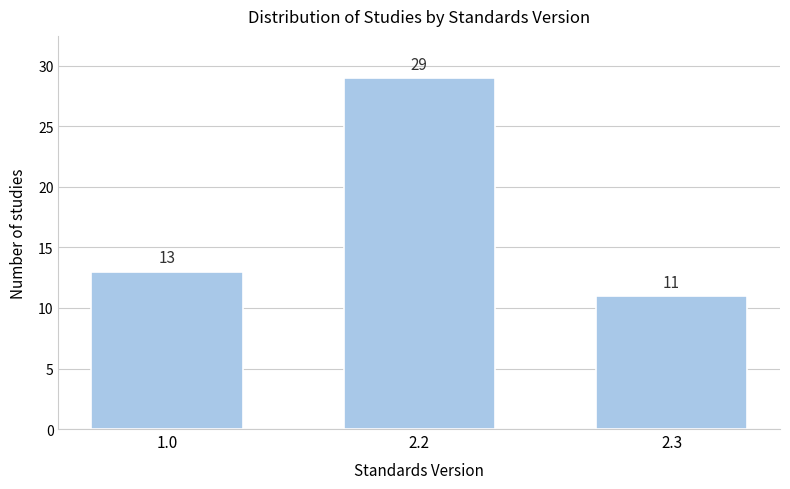

Reading right to left, extract all data points from this chart.

2.3=11	2.2=29	1.0=13